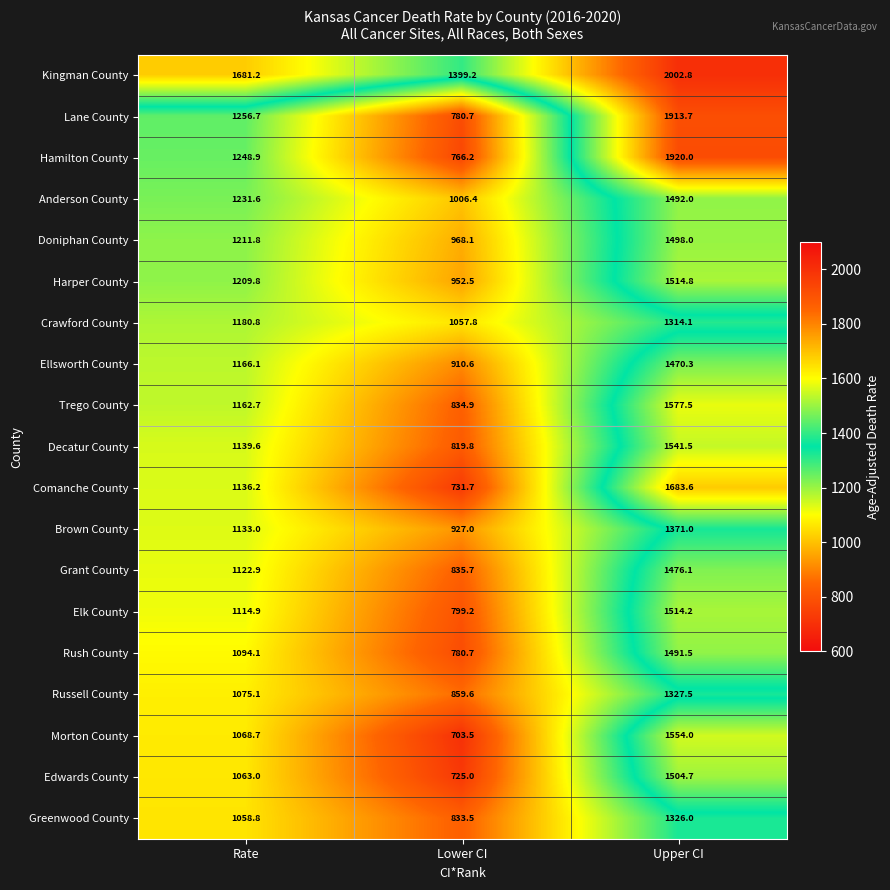

What is the greatest value displayed?

2002.8